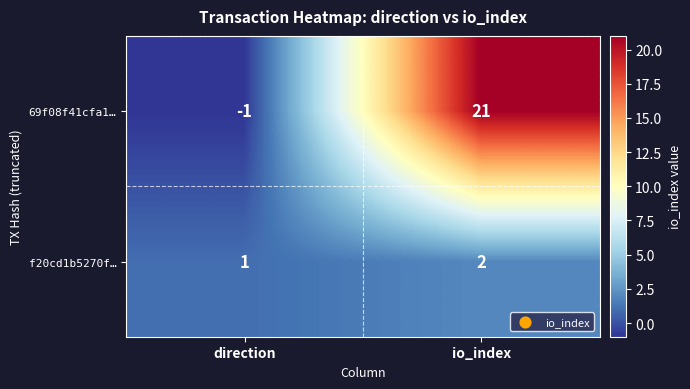

How many data points does each series have?

2